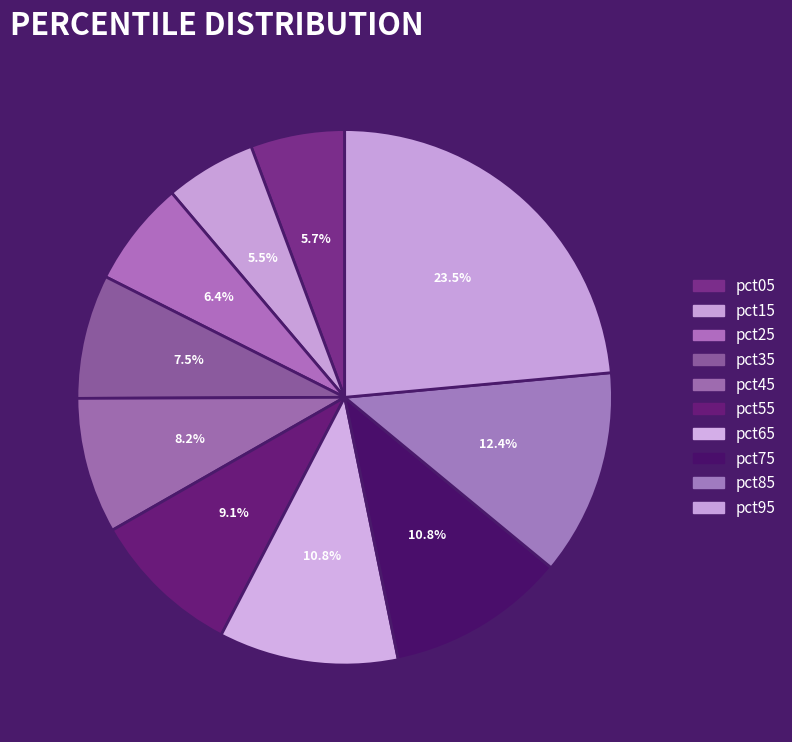

The pct55 slice represents 1% of the pie. True or false?

False